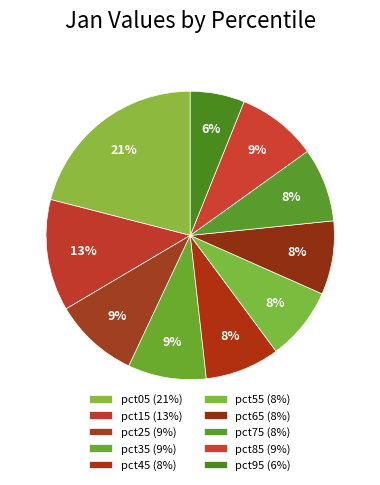

To the nearest percent, what is the difference between the pct65 and pct95 slice percentages?

2%